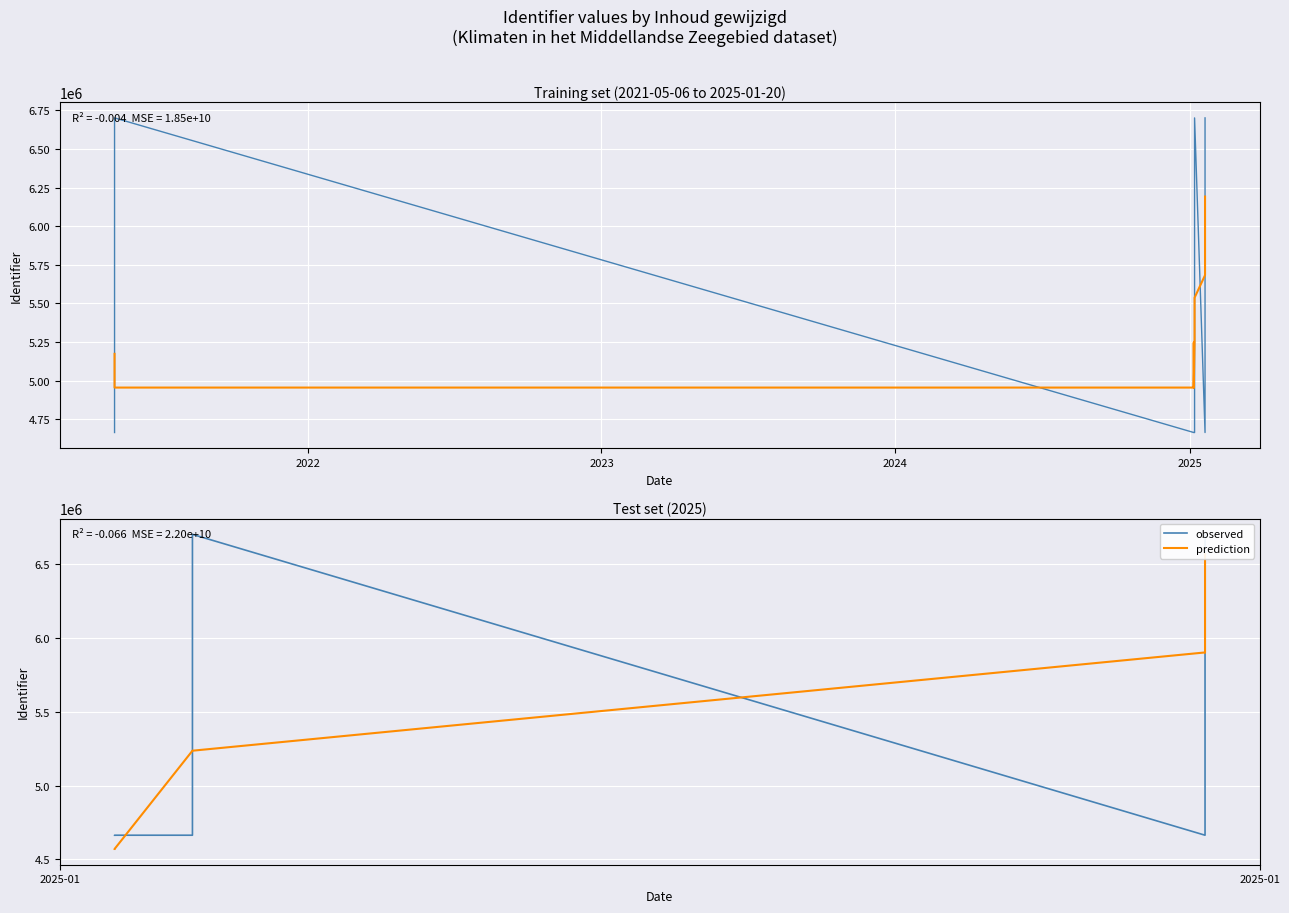

Is the value of observed at 2024 greater than the value of prediction at 8?

No